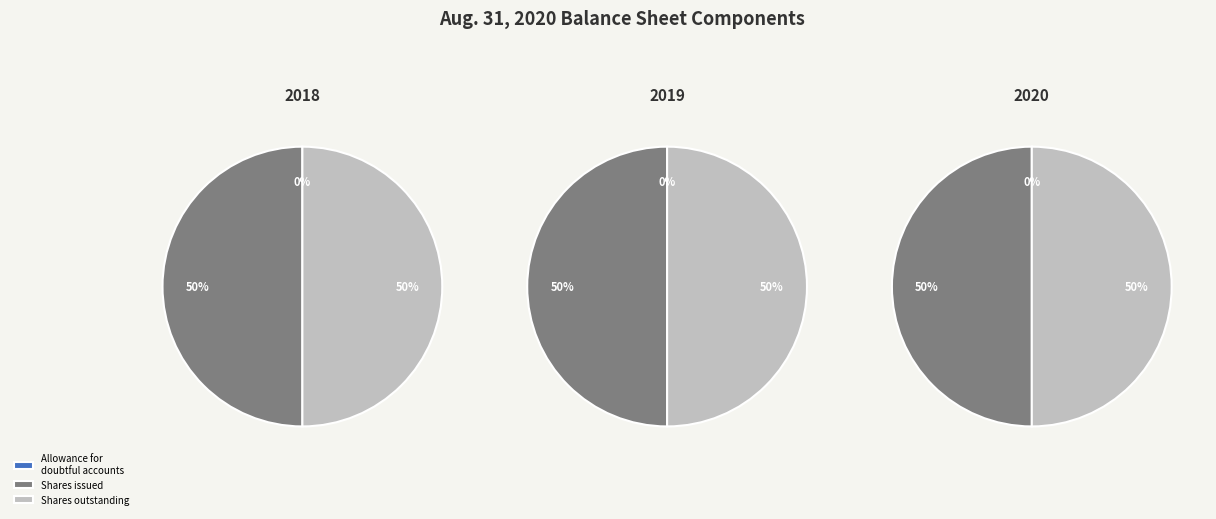

To the nearest percent, what percentage of the pie is Common stock shares outstanding?

50%